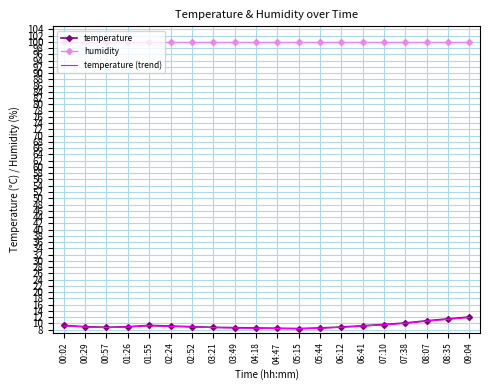

What is the average value of the humidity series?

99.9